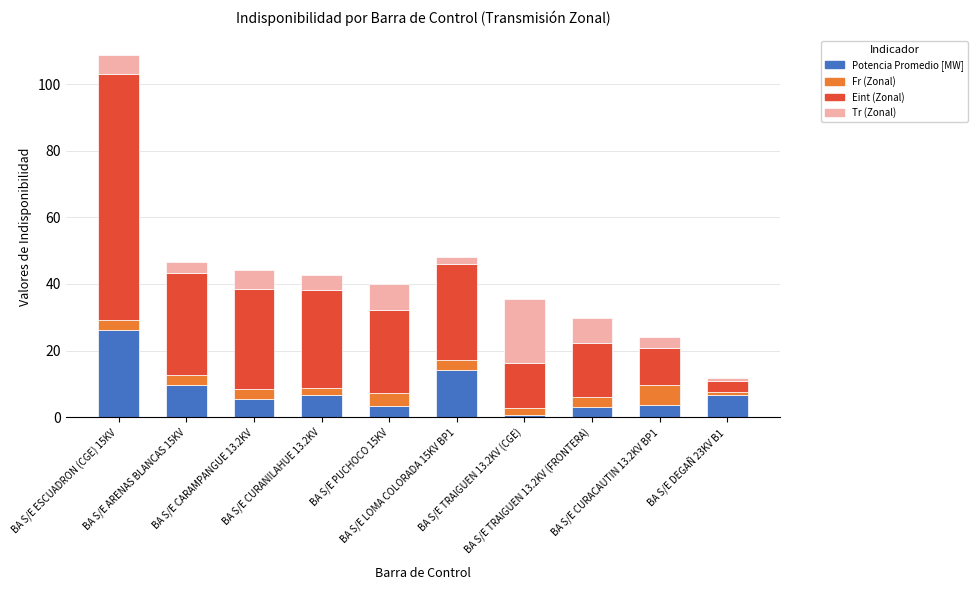

What is the sum of all Potencia Promedio [MW] values?

79.7